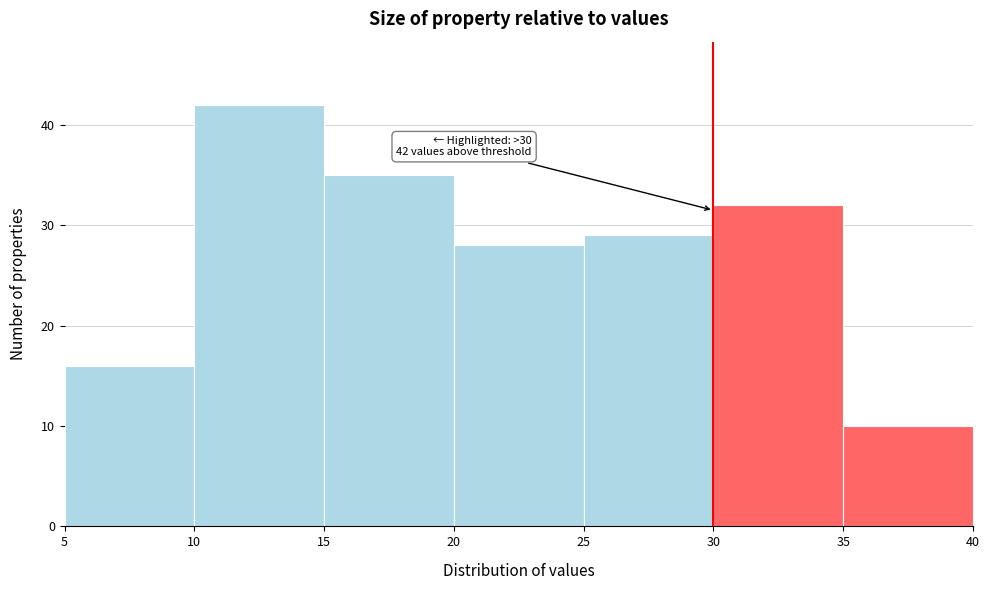

Which range on the x-axis has the tallest bar?

10 to 15